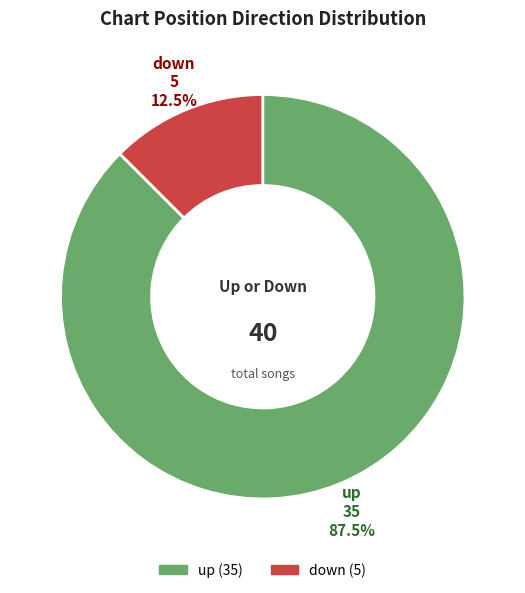

Rank the categories by value from lowest to highest.

down, up